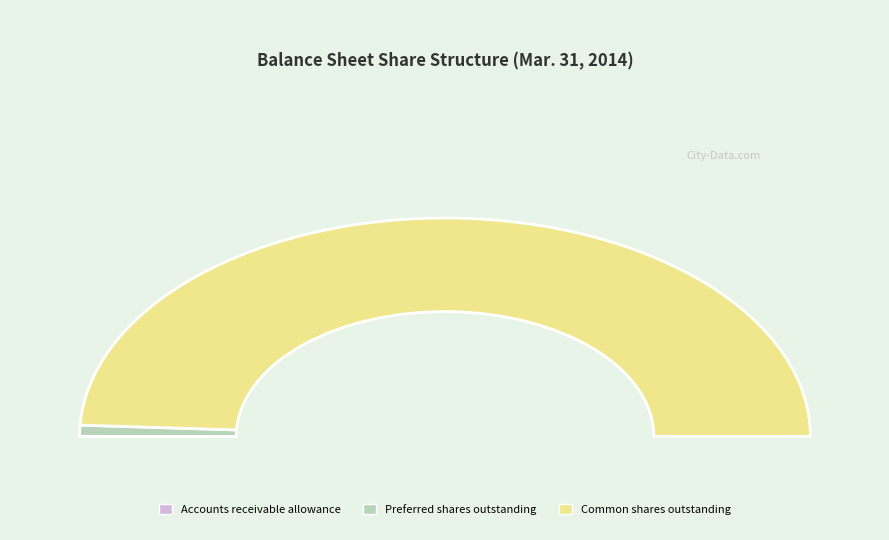

How many segments does this pie chart have?

3